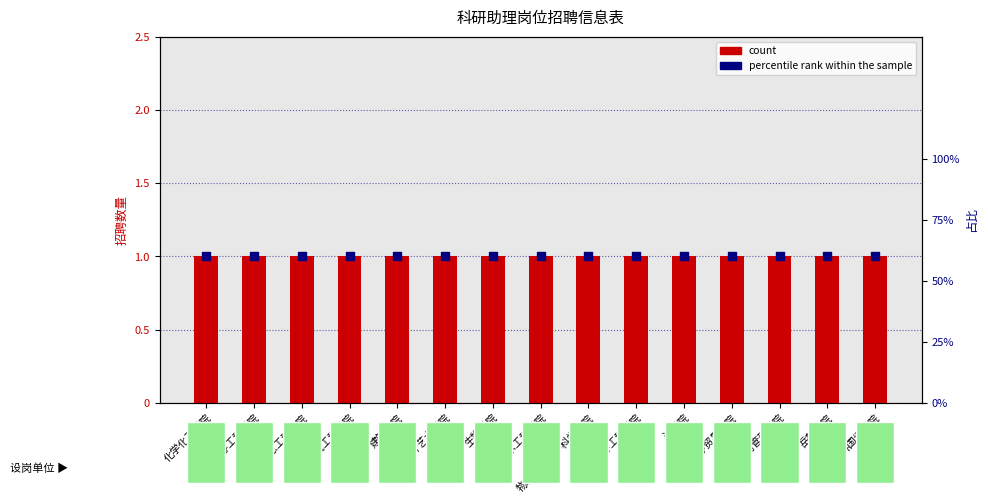

What is the total value across all series at 信息科学与工程学院?

1.6